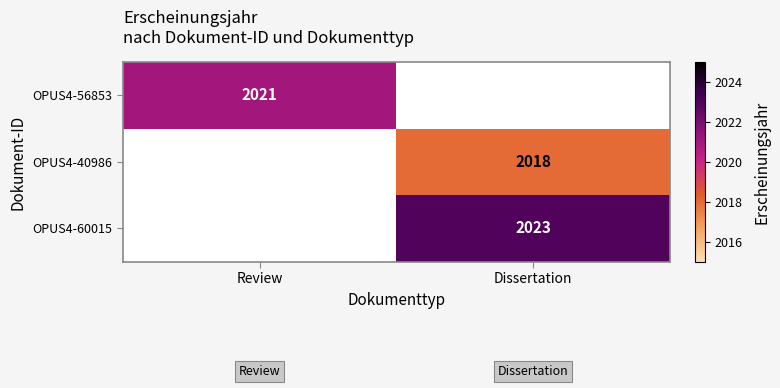

Is the value of OPUS4-40986 at Dissertation greater than the value of OPUS4-56853 at Review?

No